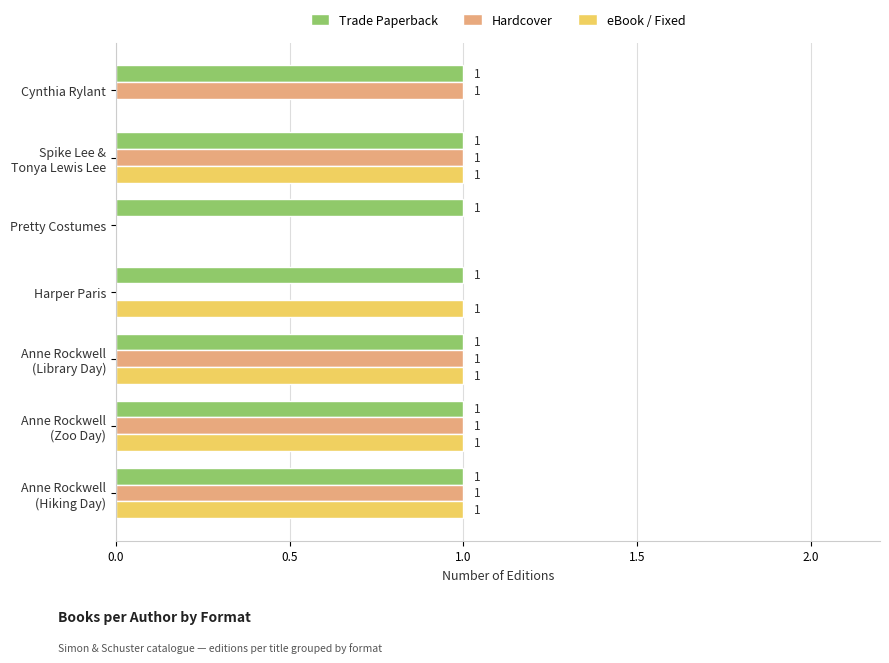

What is the highest value of the eBook / Fixed series?

1